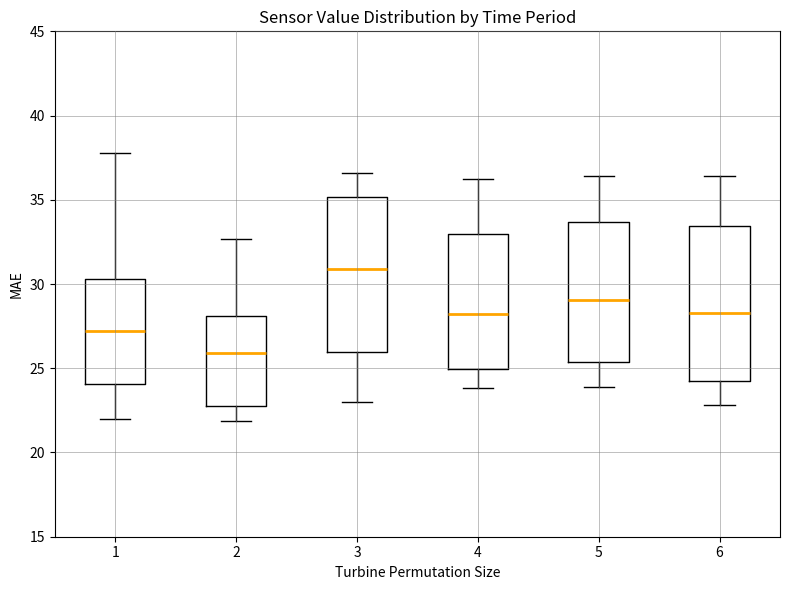

Reading left to right, transcribe this box plot: for each box, give where its median line is, the range the box spans, and where its two whiskers end, as read against the y-axis. The values are not printed on the chart, so give them approximately, as read against the axis.

1: median 27.0, box 24.0 to 30.5, whiskers 22.0 to 38.0
2: median 26.0, box 23.0 to 28.0, whiskers 22.0 to 32.5
3: median 31.0, box 26.0 to 35.0, whiskers 23.0 to 36.5
4: median 28.5, box 25.0 to 33.0, whiskers 24.0 to 36.0
5: median 29.0, box 25.5 to 33.5, whiskers 24.0 to 36.5
6: median 28.5, box 24.5 to 33.5, whiskers 23.0 to 36.5